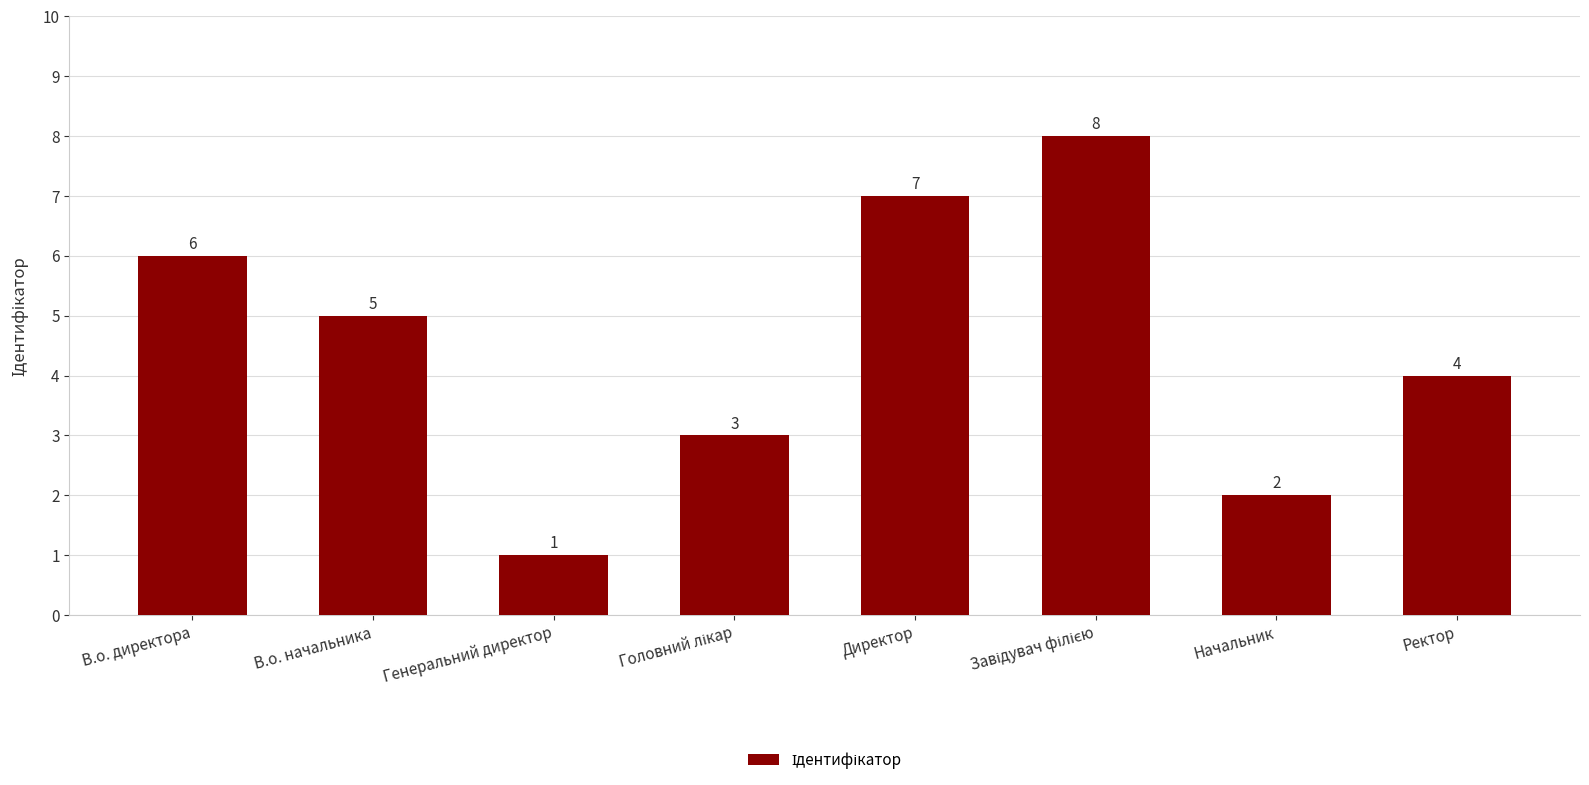

What is the value of the 7th bar from the left?

2